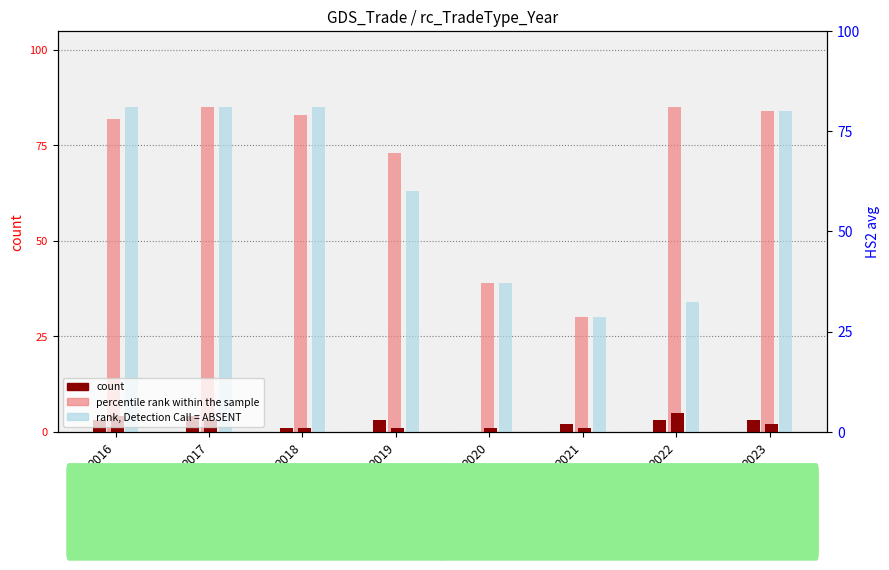

Reading left to right, list all the values displayed in this chart.

count (Export): 3	4	1	3	0	2	3	3
percentile rank (Export): 82	85	83	73	39	30	85	84
count (Import): 4	3	1	1	1	1	5	2
percentile rank (Import): 85	85	85	63	39	30	34	84